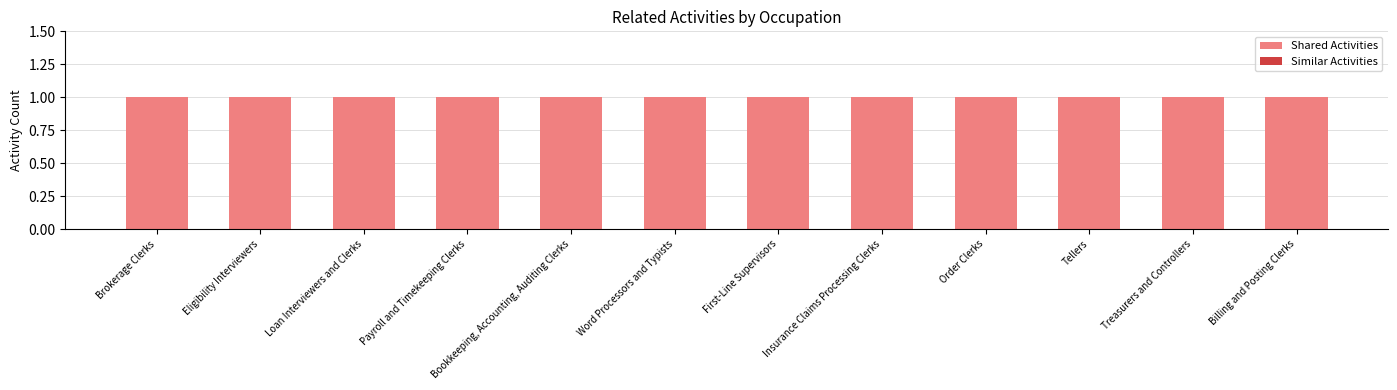

How many bars are there in total?

24